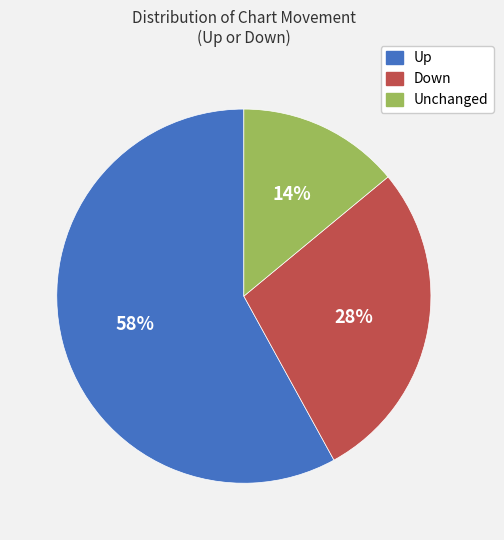

Is there a majority slice in this chart?

Yes